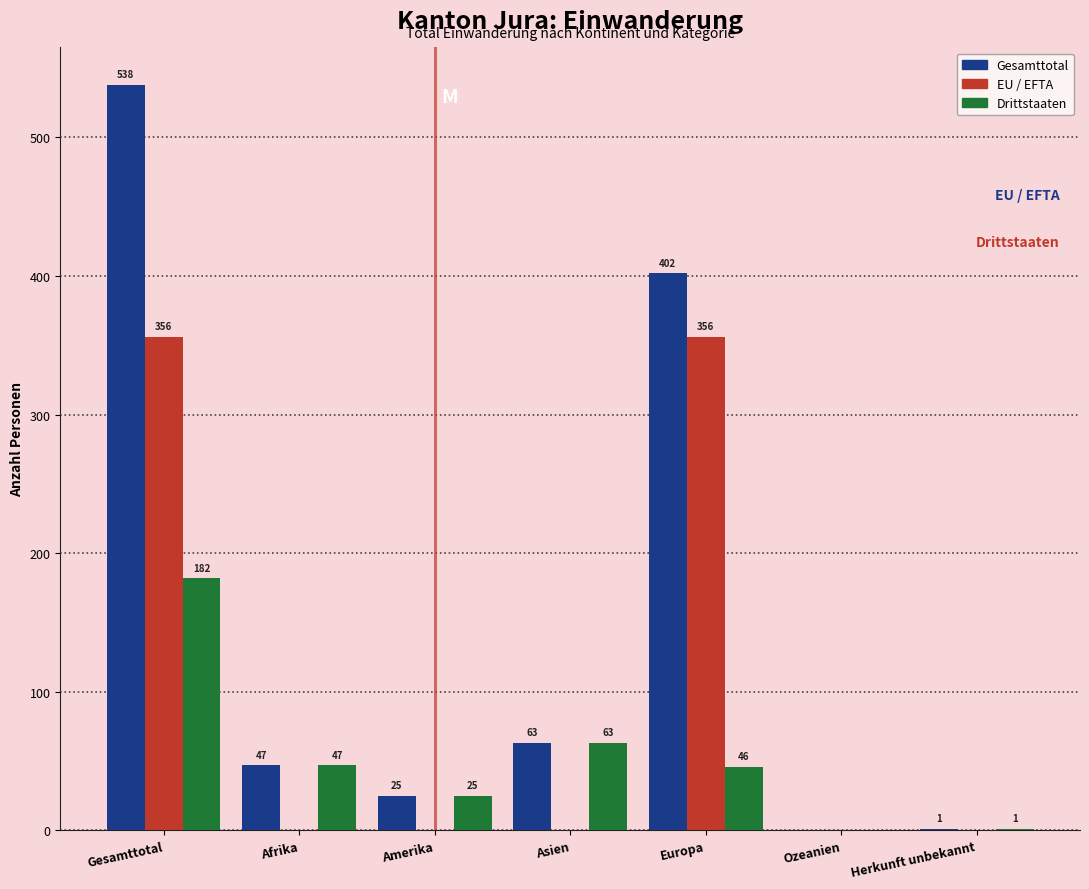

Reading left to right, extract all data points from this chart.

Gesamttotal: Gesamttotal=538	Afrika=47	Amerika=25	Asien=63	Europa=402	Ozeanien=0	Herkunft unbekannt=1
EU / EFTA: Gesamttotal=356	Afrika=0	Amerika=0	Asien=0	Europa=356	Ozeanien=0	Herkunft unbekannt=0
Drittstaaten: Gesamttotal=182	Afrika=47	Amerika=25	Asien=63	Europa=46	Ozeanien=0	Herkunft unbekannt=1